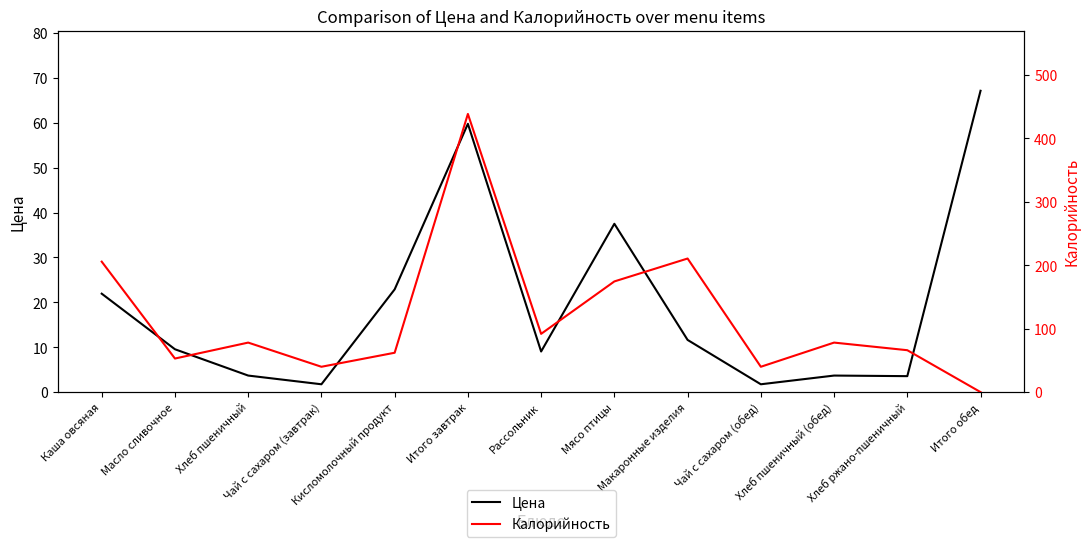

What is the difference between the second highest and second lowest values in the Калорийность series?

170.6